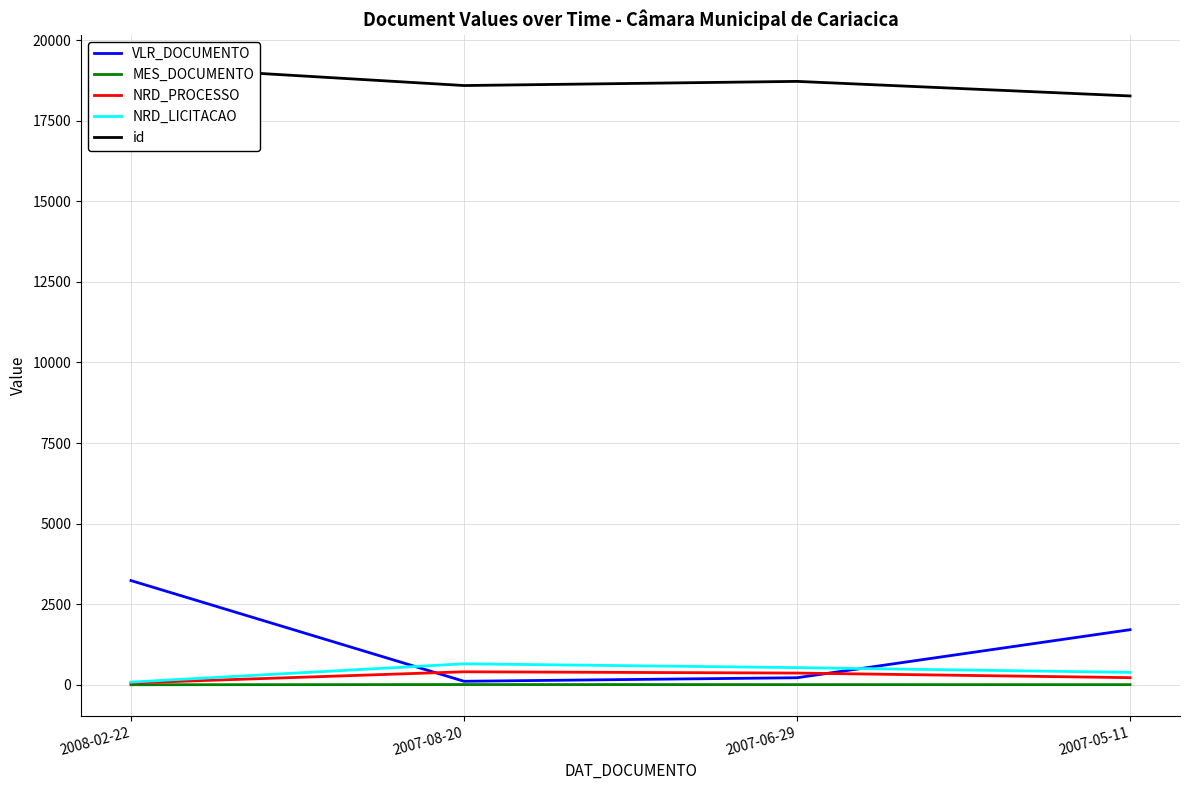

Reading right to left, what are all the values shown in this chart?

VLR_DOCUMENTO: 2007-05-11=1710.0	2007-06-29=219.4	2007-08-20=109.7	2008-02-22=3233.8
MES_DOCUMENTO: 2007-05-11=5.0	2007-06-29=6.0	2007-08-20=8.0	2008-02-22=2.0
NRD_PROCESSO: 2007-05-11=222.0	2007-06-29=364.0	2007-08-20=404.0	2008-02-22=57.0
NRD_LICITACAO: 2007-05-11=386.0	2007-06-29=533.0	2007-08-20=652.0	2008-02-22=84.0
id: 2007-05-11=18268.0	2007-06-29=18720.0	2007-08-20=18591.0	2008-02-22=19204.0